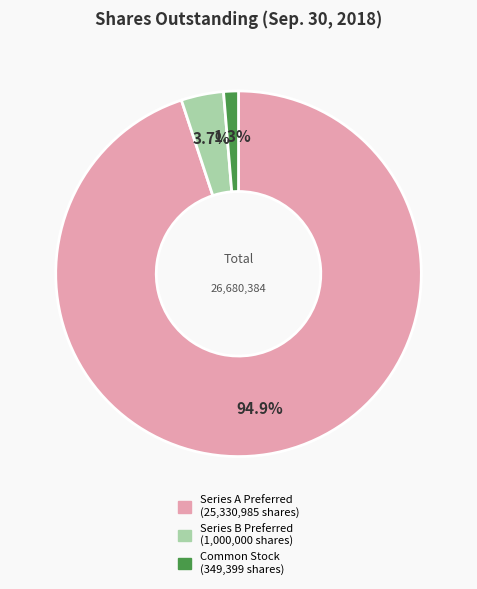

Does any single category account for the majority?

Yes